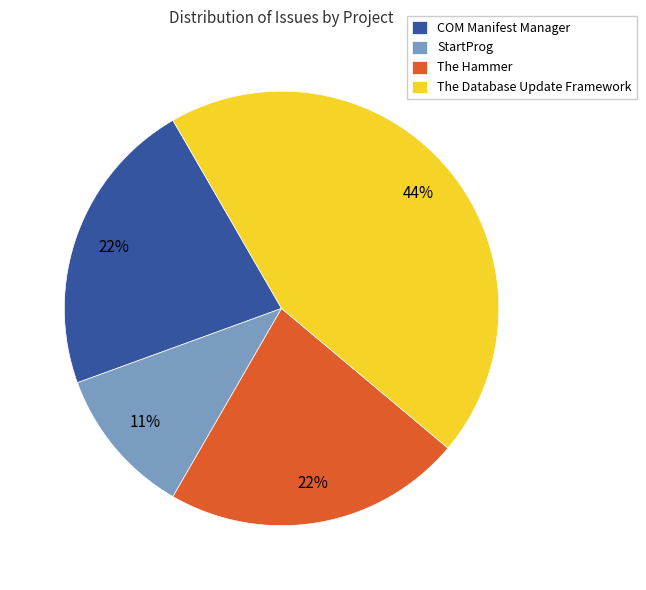

What percentage is the StartProg slice, to the nearest percent?

11%